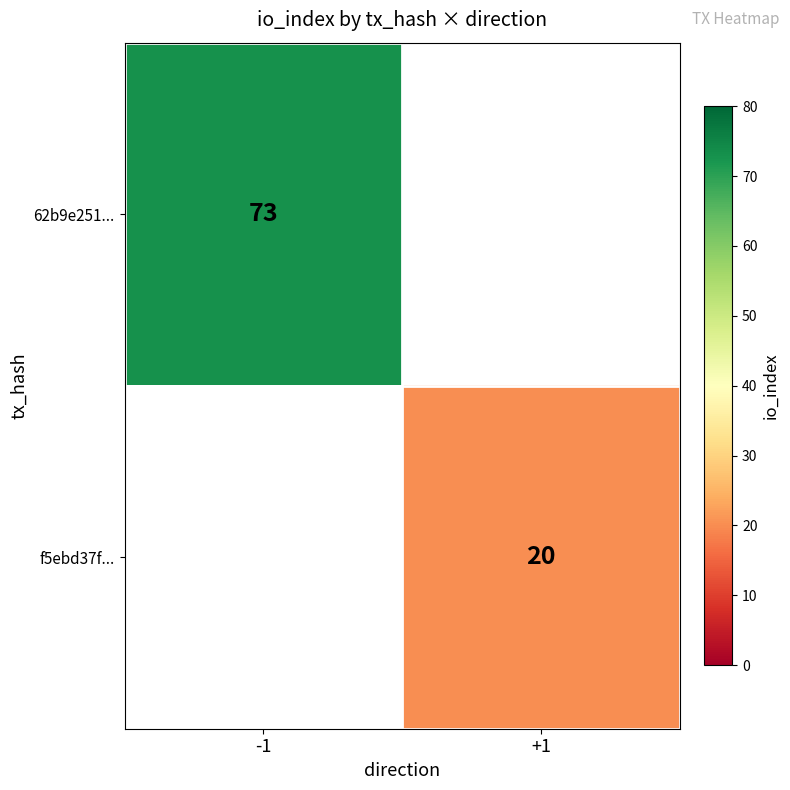

True or false: 62b9e251... has a value of 73 at -1.

True